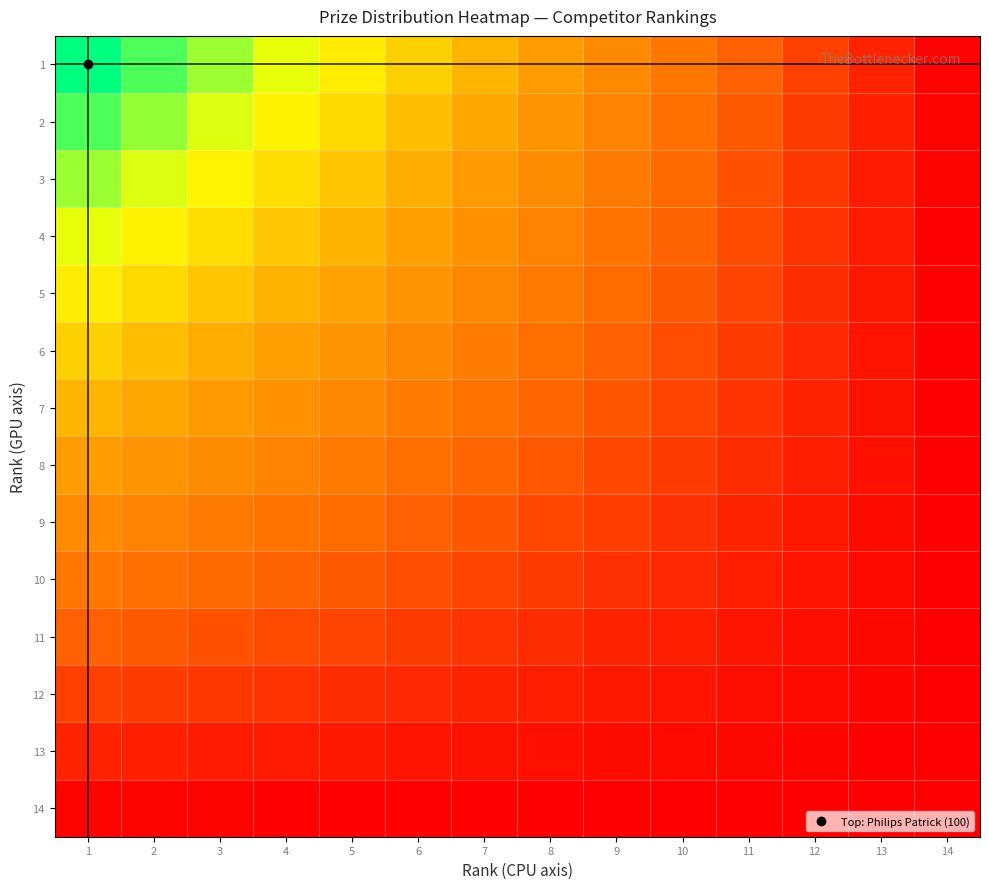

How many data points does each series have?

14